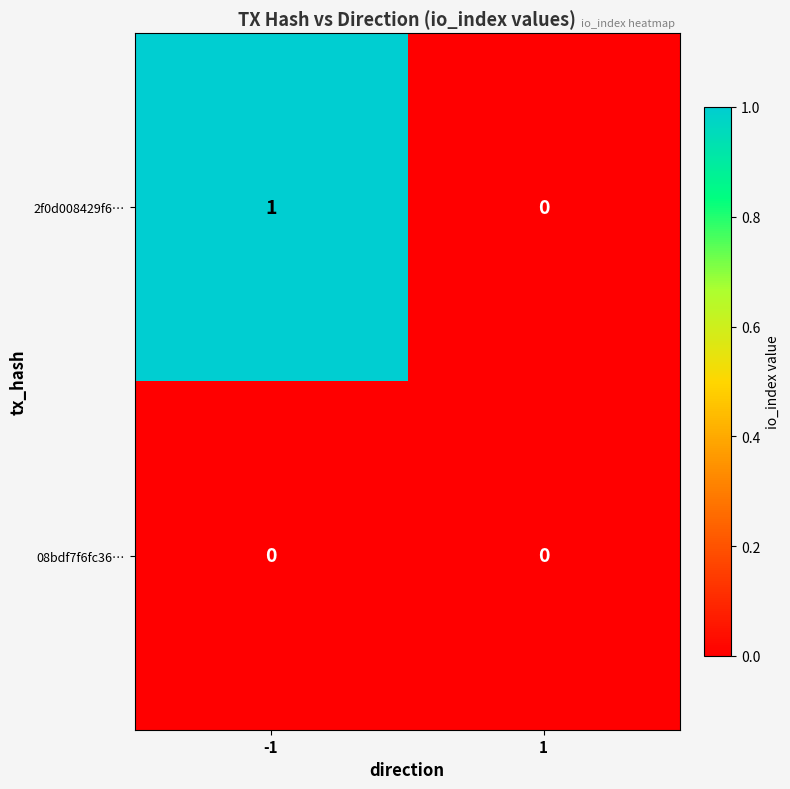

Rank the series by their average value, from lowest to highest.

08bdf7f6fc36…, 2f0d008429f6…